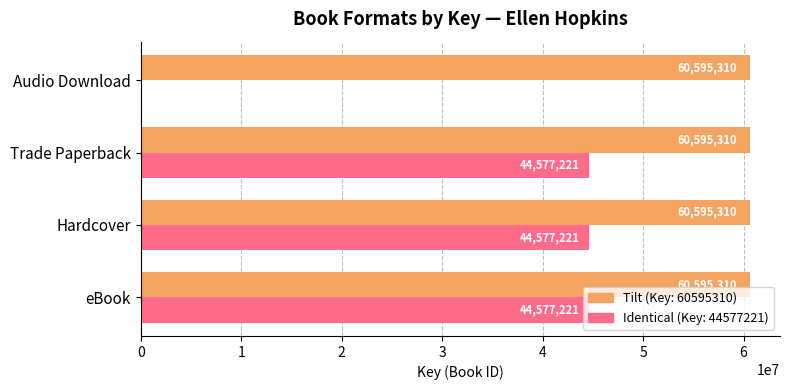

What is the total value across all series at Audio Download?

60595310